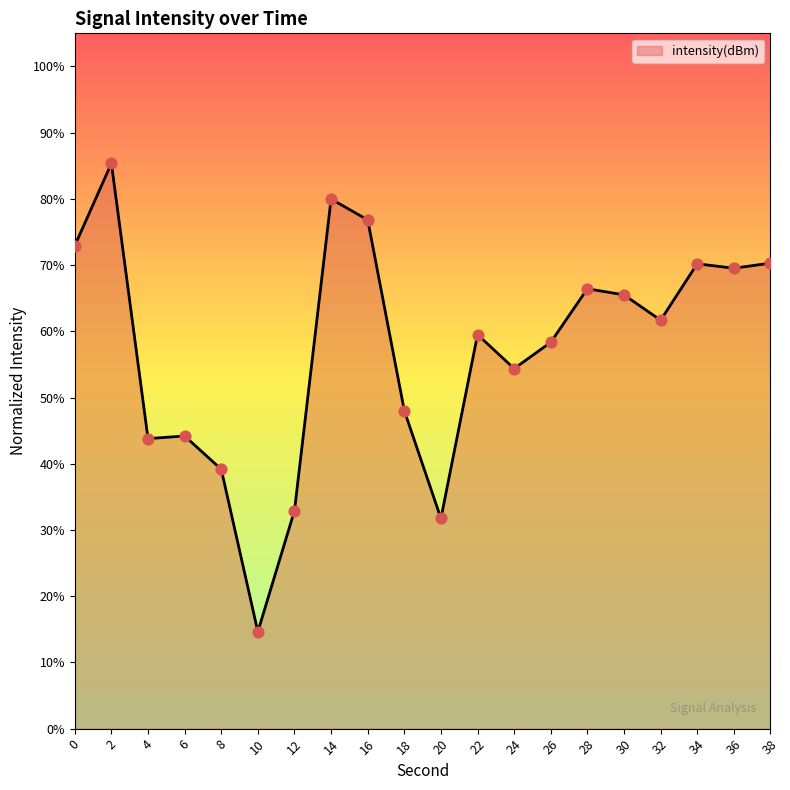

Which has a higher value, 30 or 24?

30